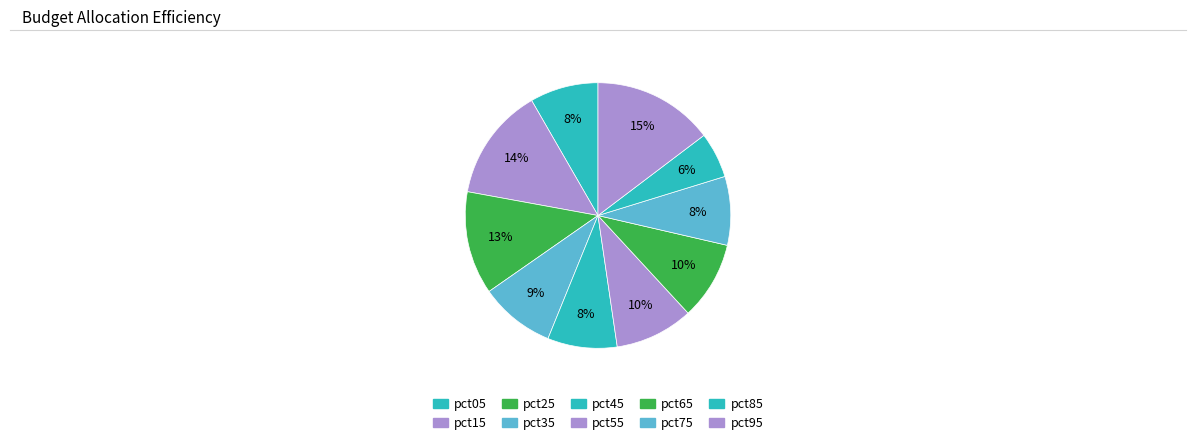

Combined, what portion of the pie is pct15 and pct65?

23.3%